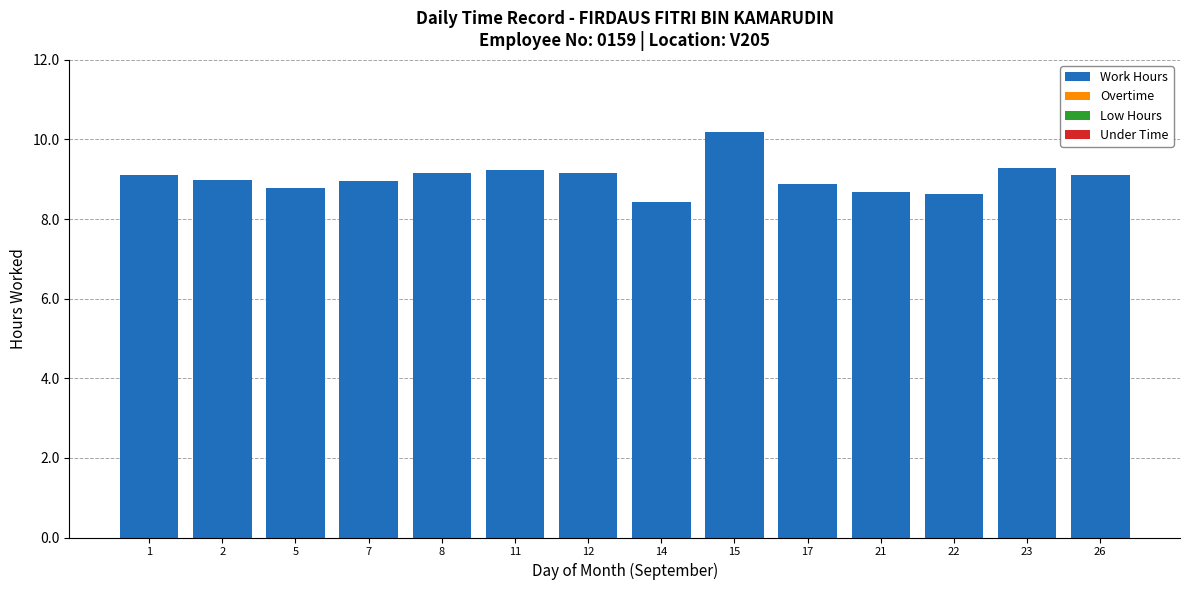

Between 15 and 12, which is larger?

15